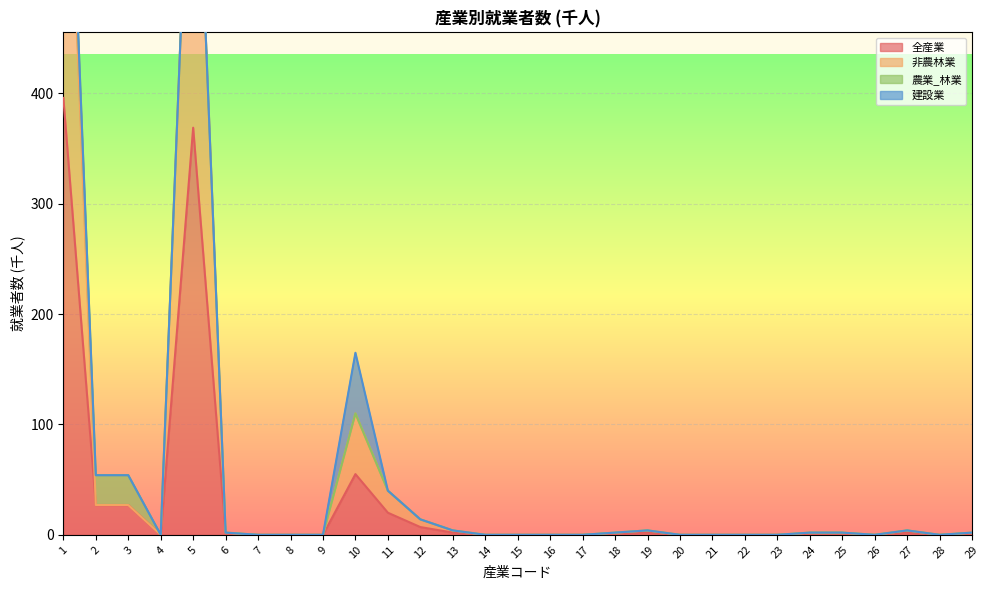

What is the difference between the maximum and minimum values in the 非農林業 series?

765